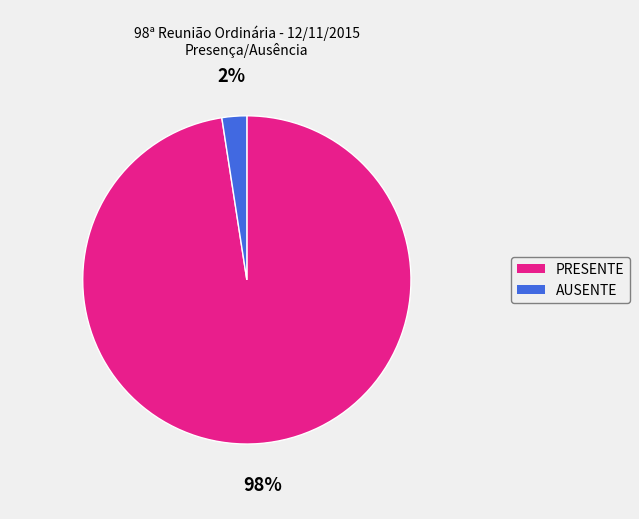

Count the number of slices in the pie.

2